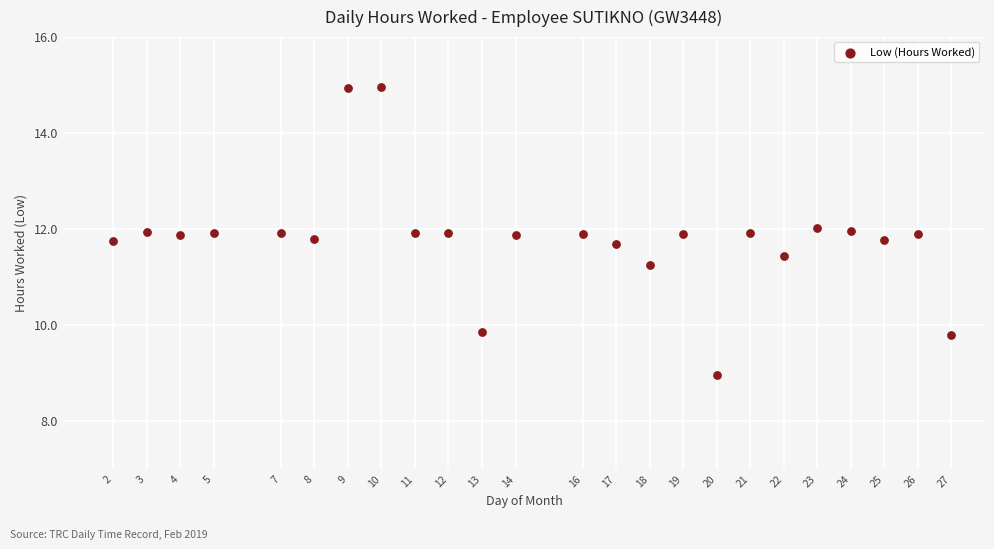

What Y value in the scatter plot is closest to 11?

11.2